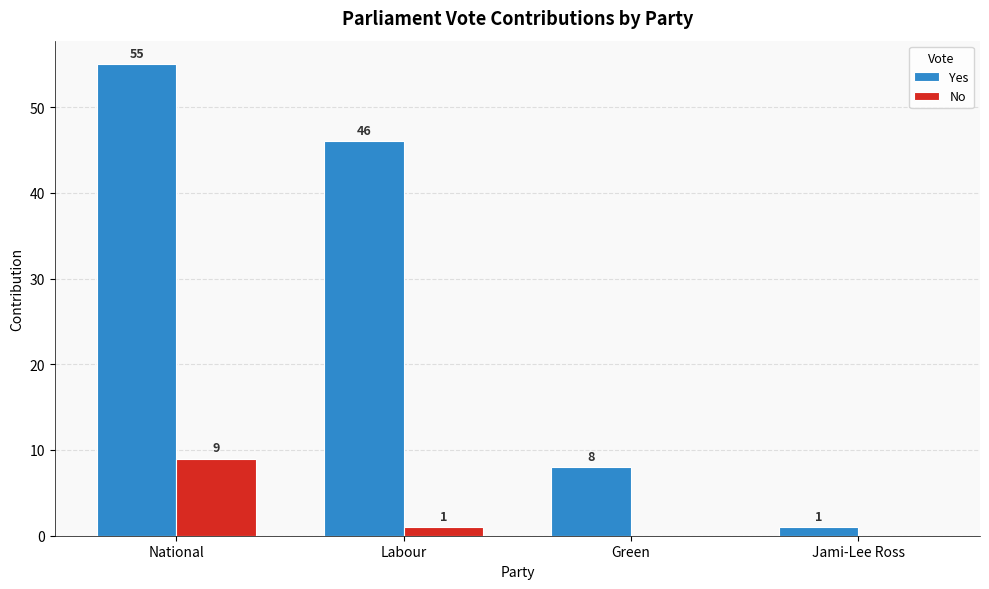

What is the spread (max minus min) of values at Green?

8